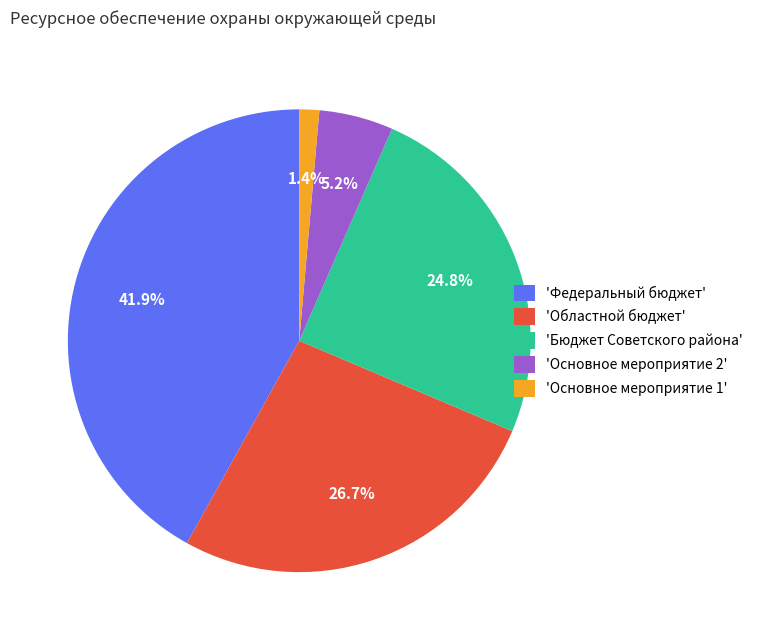

Between 'Федеральный бюджет' and 'Основное мероприятие 1', which is larger?

'Федеральный бюджет'